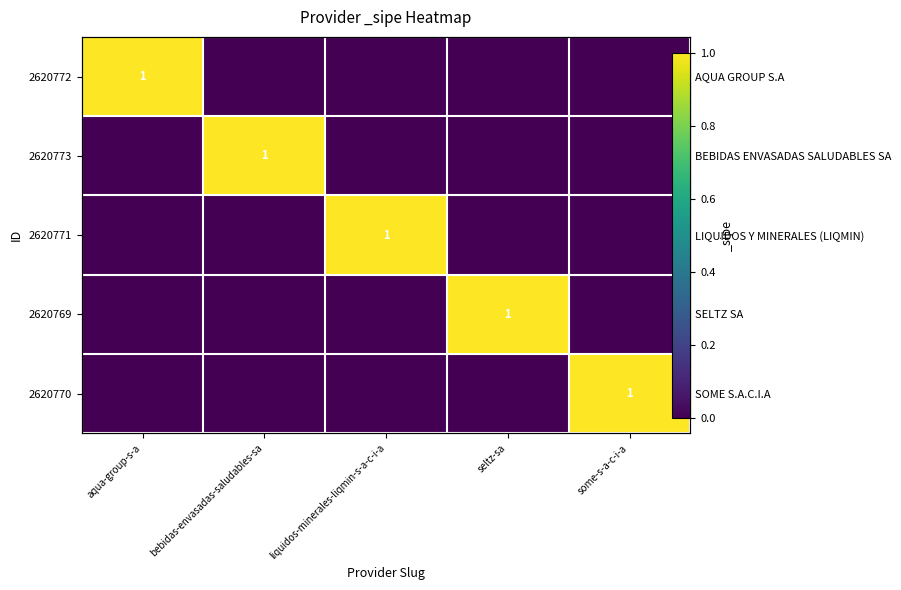

What is the difference between the highest and lowest values at bebidas-envasadas-saludables-sa?

1